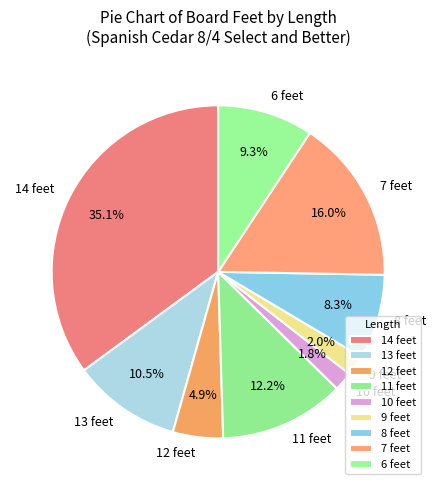

Which slice is the largest?

14 feet